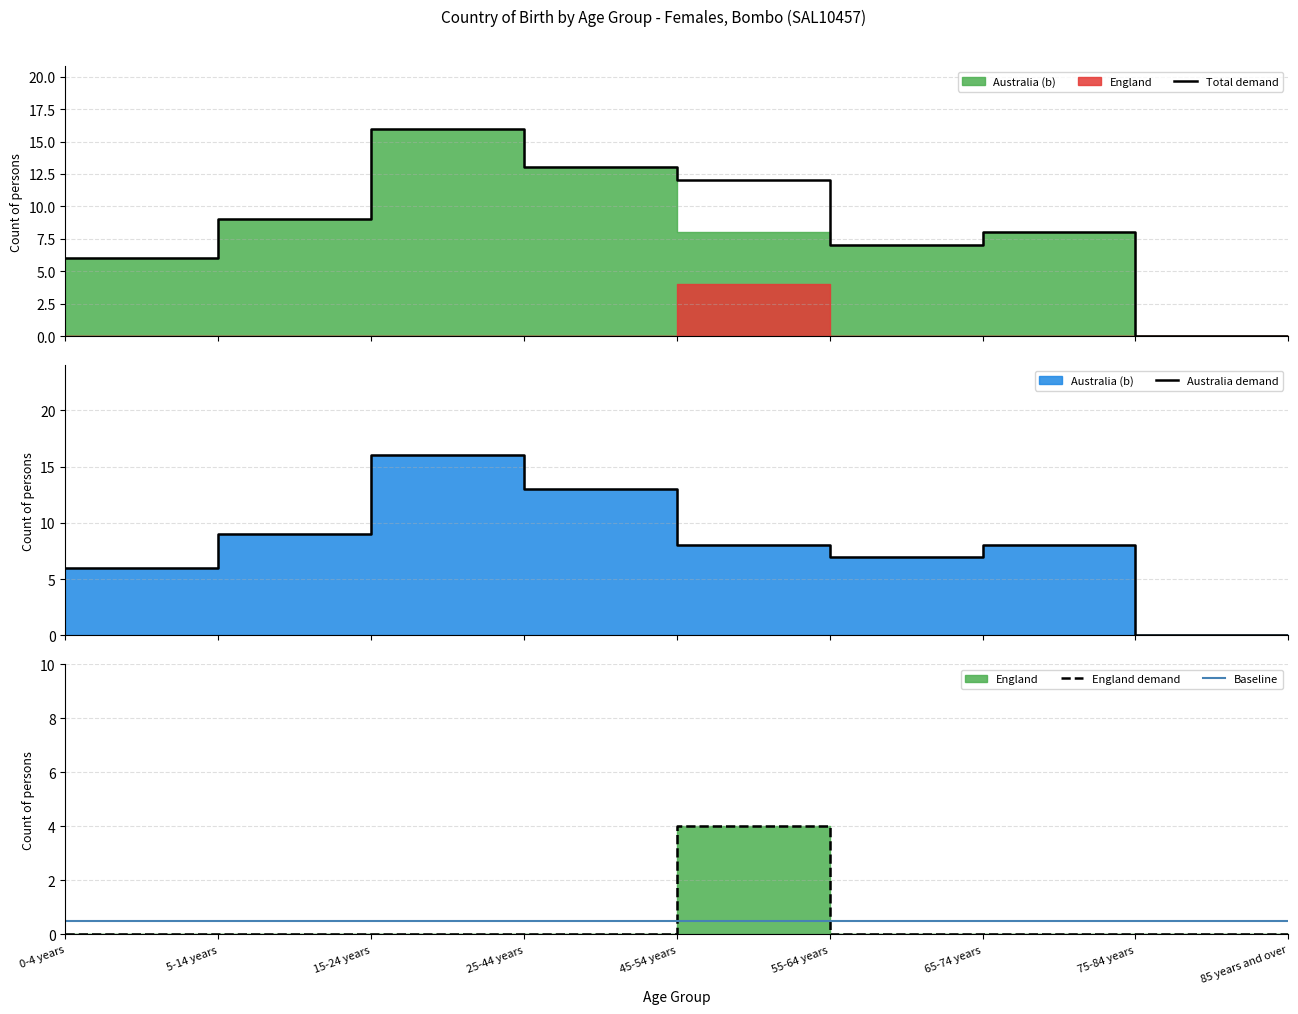

What is the spread (max minus min) of values at 85 years and over?

0.5